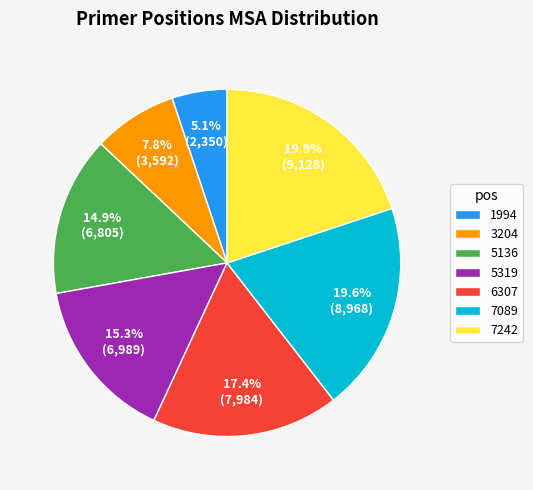

What portion of the pie excludes 5136?

85.1%